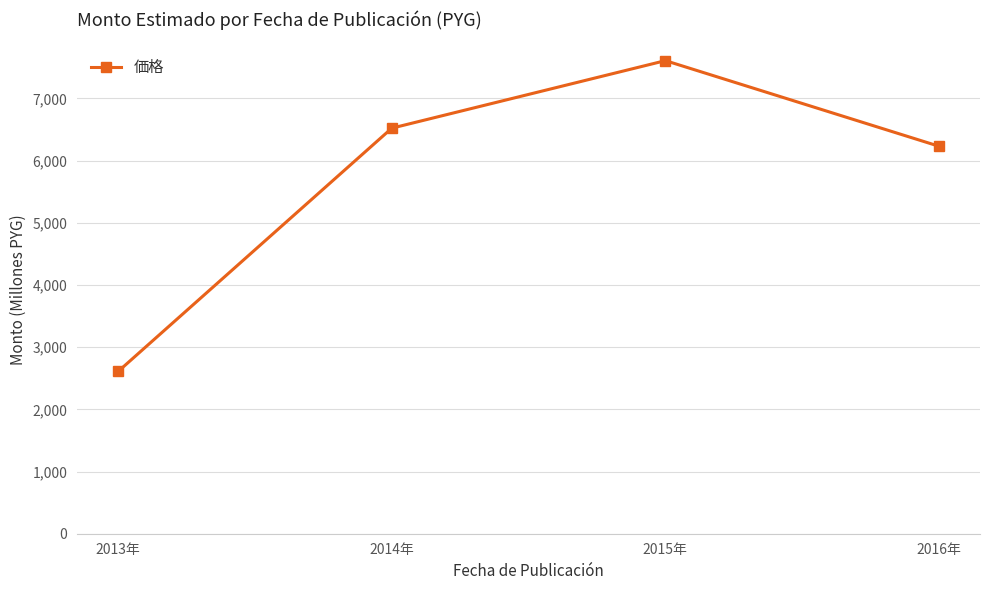

Is this an area chart (filled region under the line)?

No